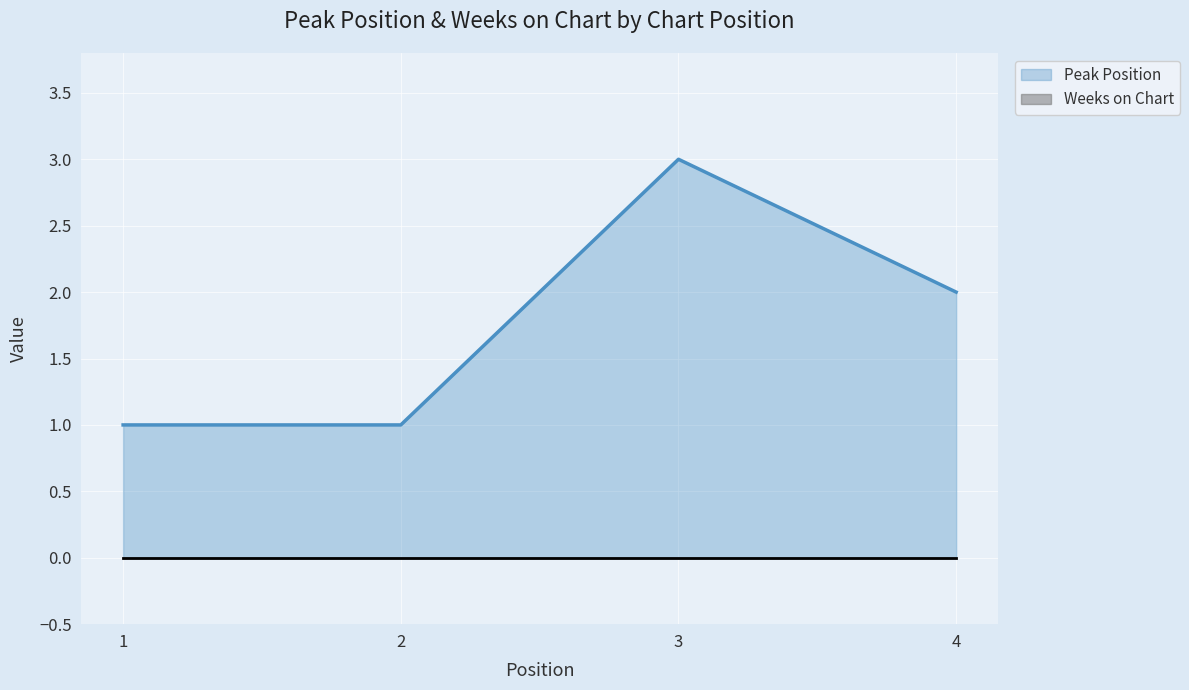

Where is the data nearest to the value 2?

4